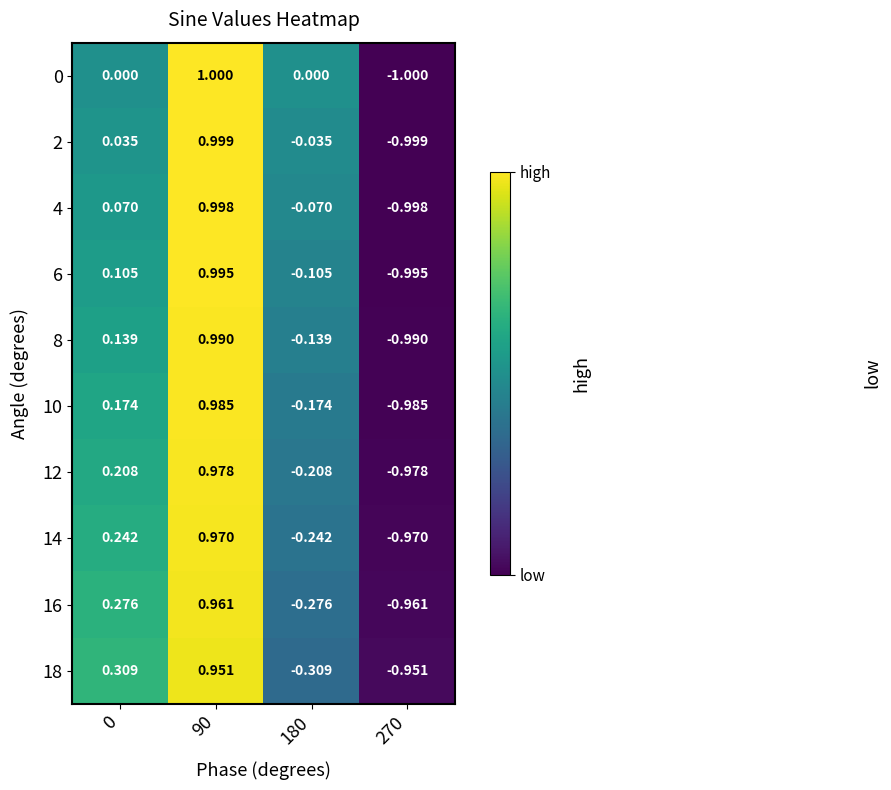

Is the value of 10 at 0 greater than the value of 4 at 180?

Yes